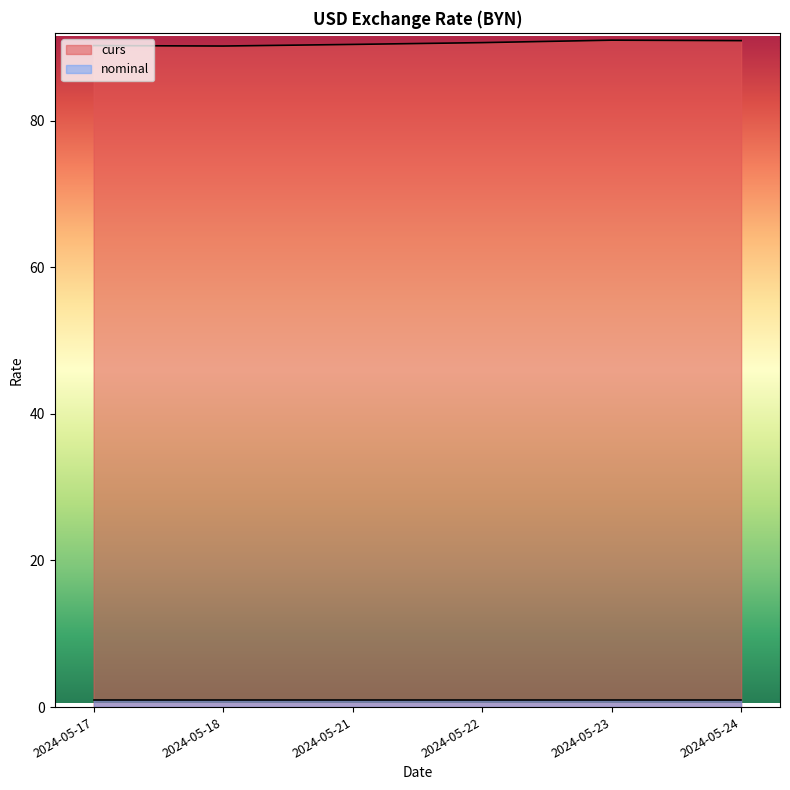

Between 2024-05-18 and 2024-05-23, which is larger?

2024-05-23